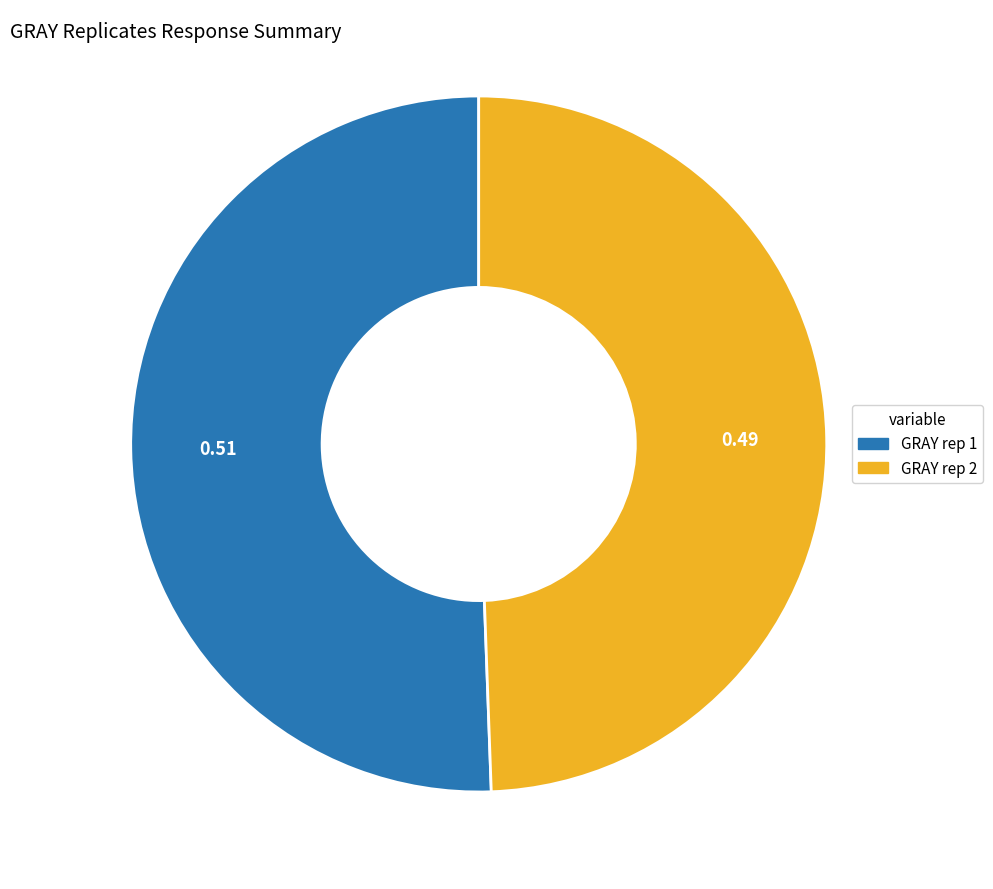

How many slices are in this pie chart?

2